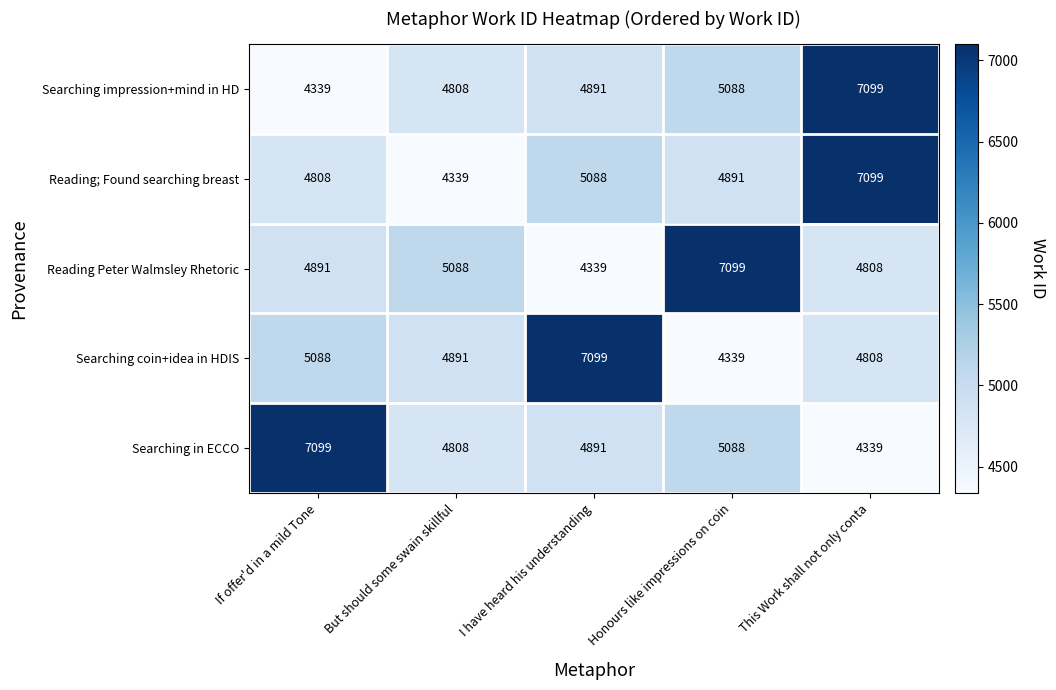

What is the maximum value shown in the chart?

7099